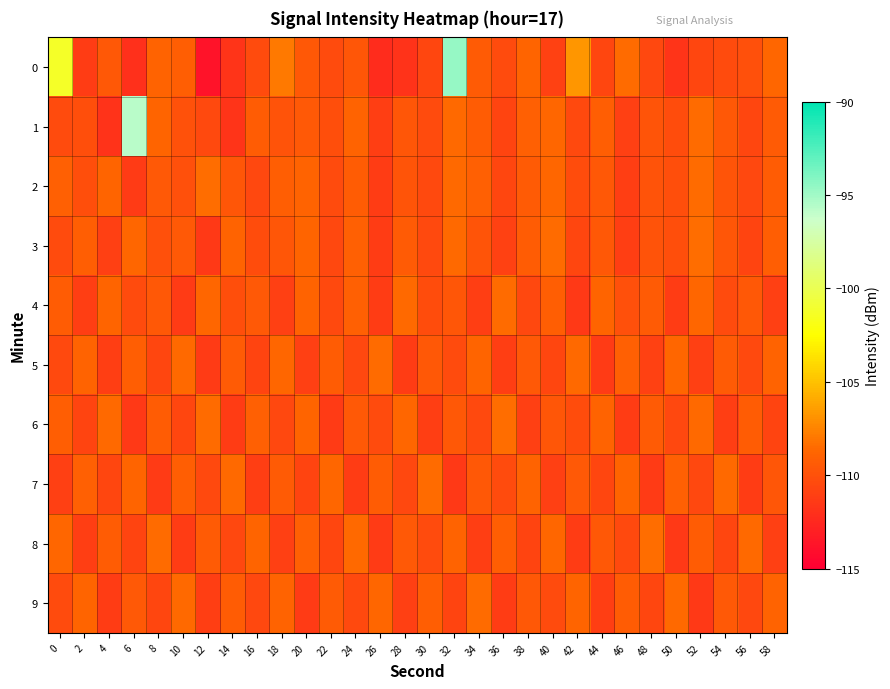

What is the minimum value shown in the chart?

-113.8